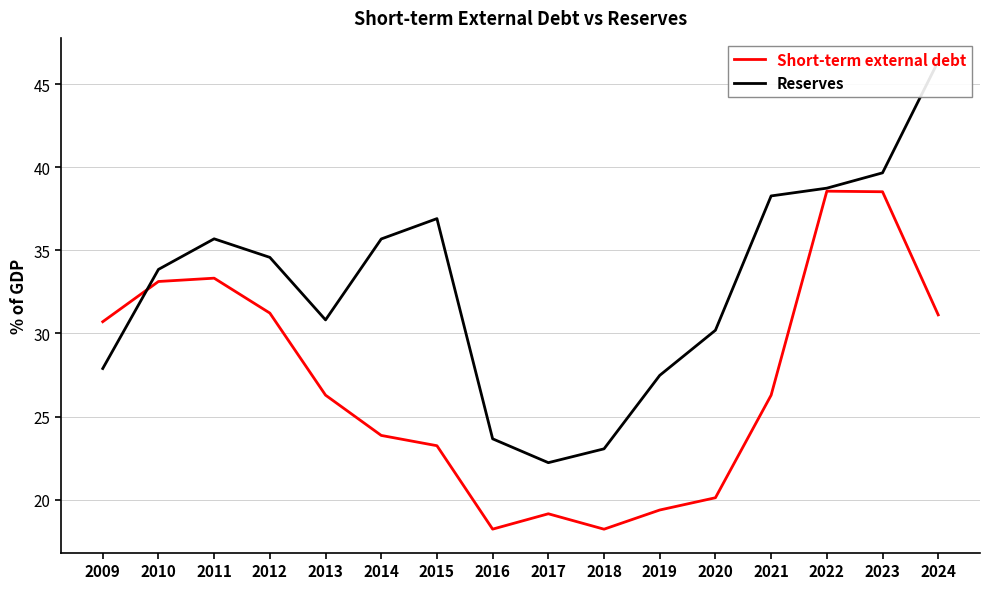

What is the difference between the second highest and second lowest values in the Reserves series?

16.6